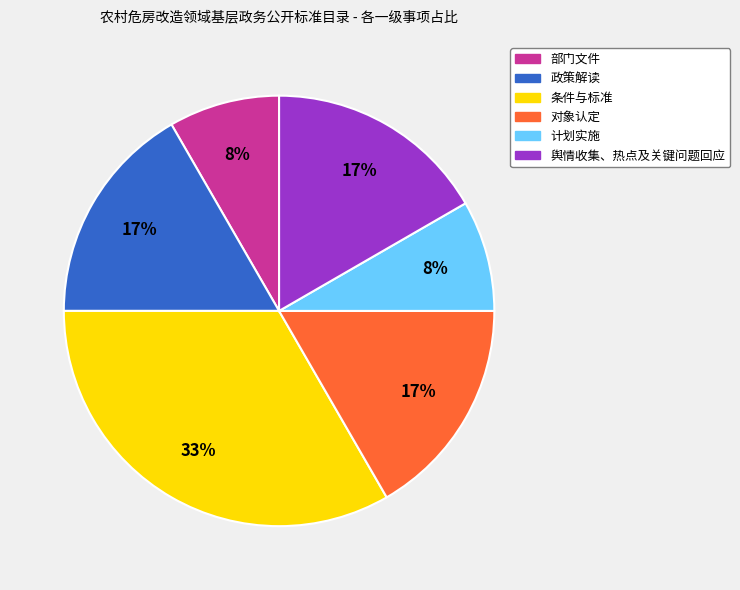

Between 部门文件 and 对象认定, which is larger?

对象认定